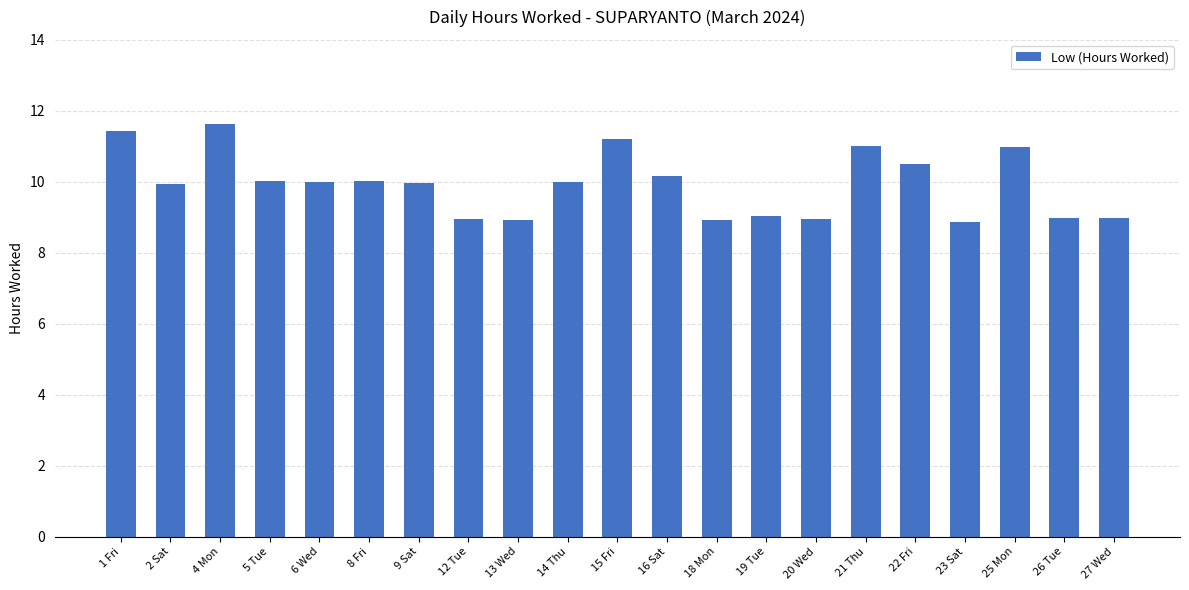

Which has a higher value, 18 Mon or 6 Wed?

6 Wed